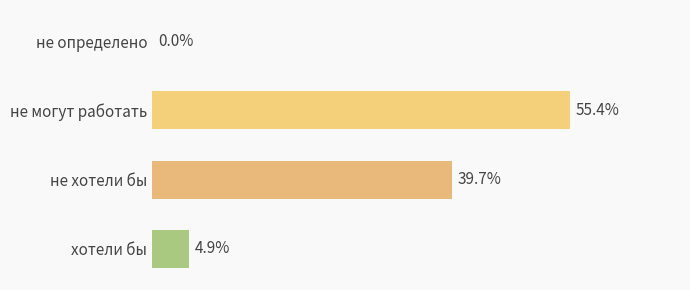

Between не хотели бы and не могут работать, which is larger?

не могут работать